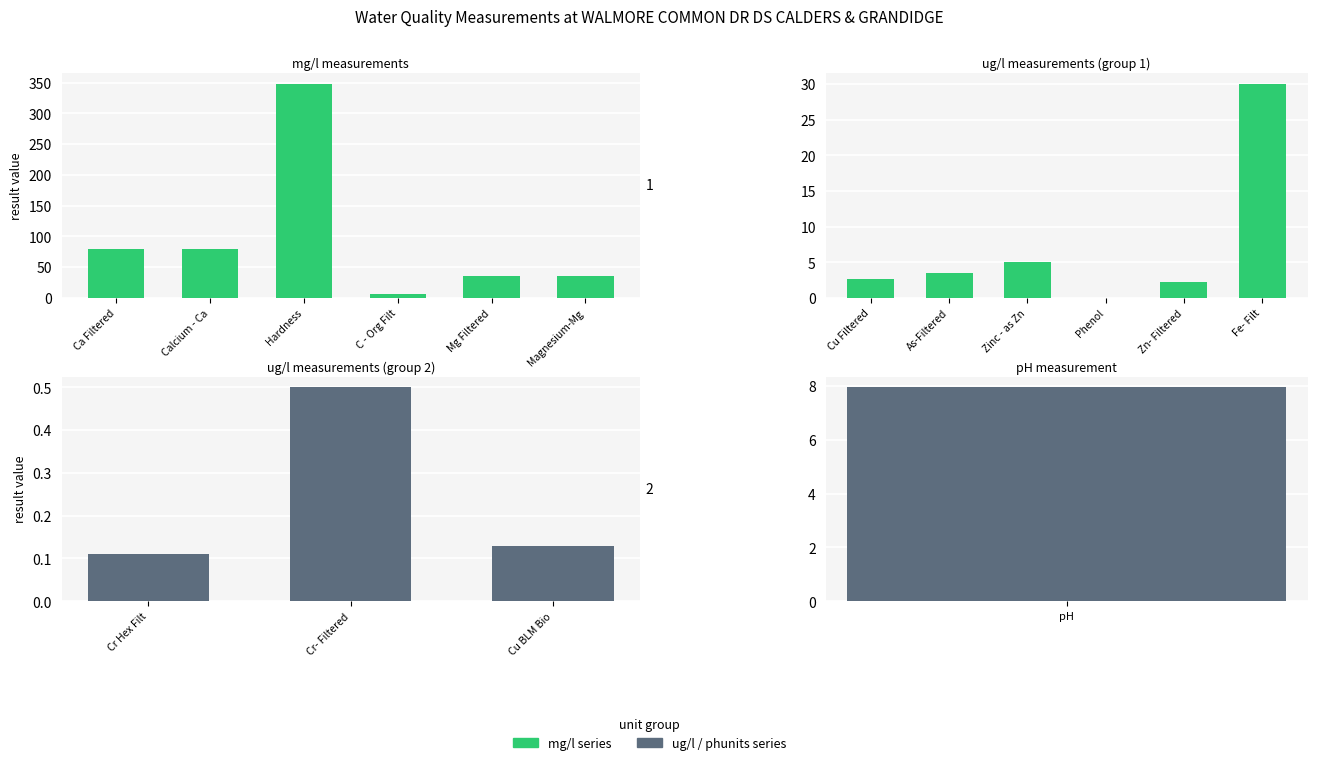

List the labels in order of value, largest first.

Hardness, Ca Filtered, Calcium - Ca, Mg Filtered, Magnesium-Mg, C - Org Filt